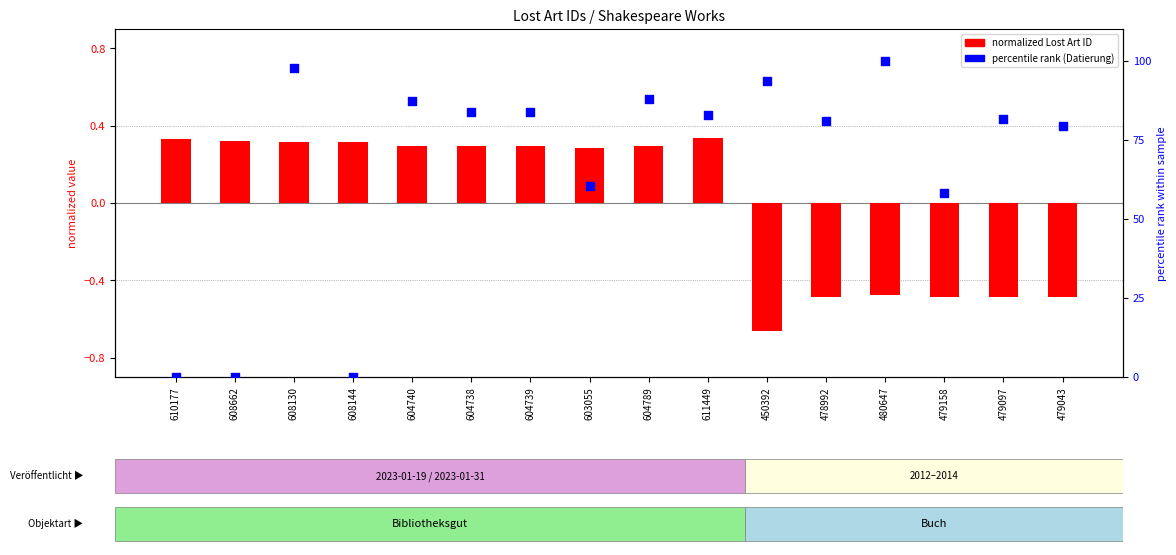

Is the value of percentile rank (Datierung) at 479158 greater than the value of normalized Lost Art ID at 608662?

Yes